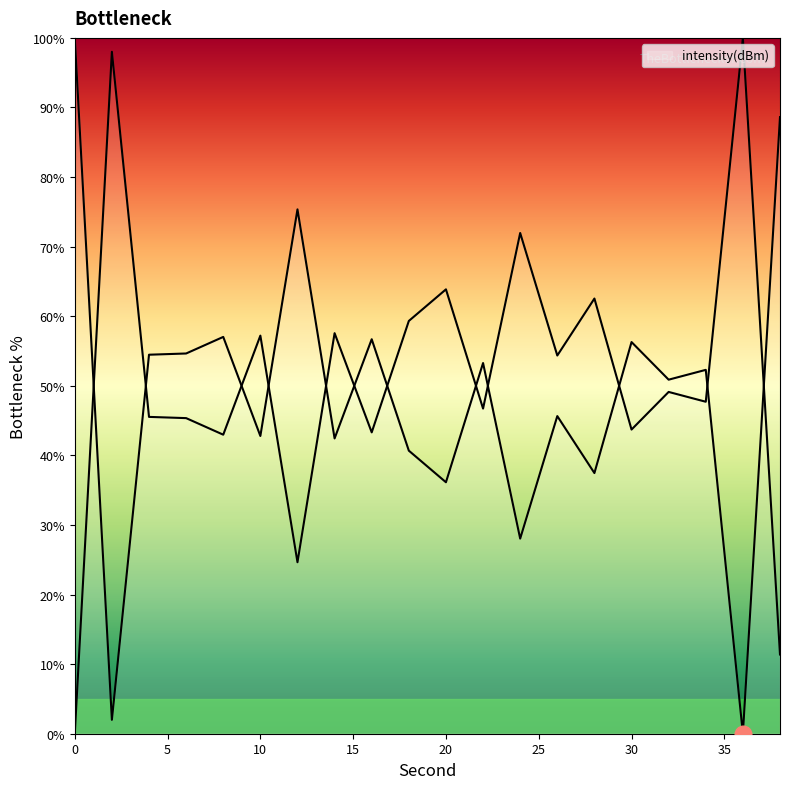

How many data points are above 52?

10